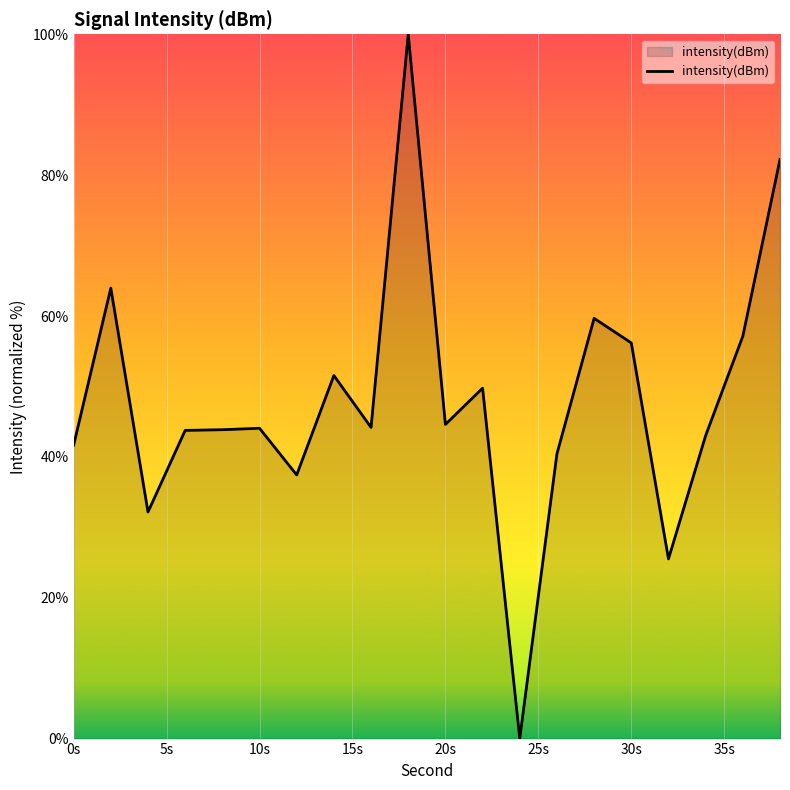

What is the maximum value shown in the chart?

100.0